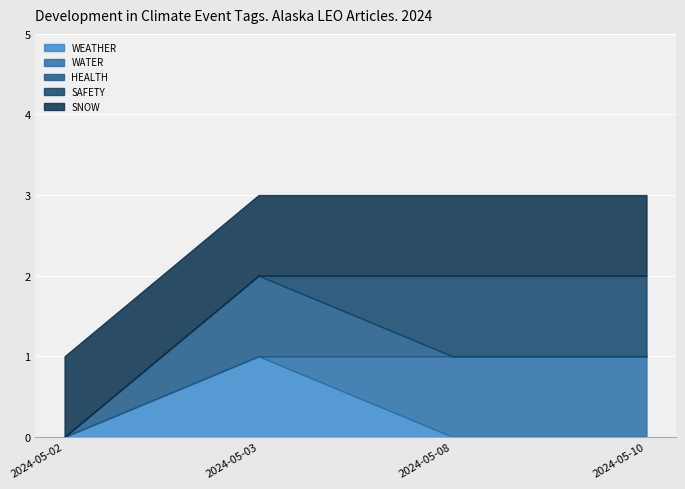

Is the value of HEALTH at 2024-05-08 greater than the value of WATER at 2024-05-08?

No